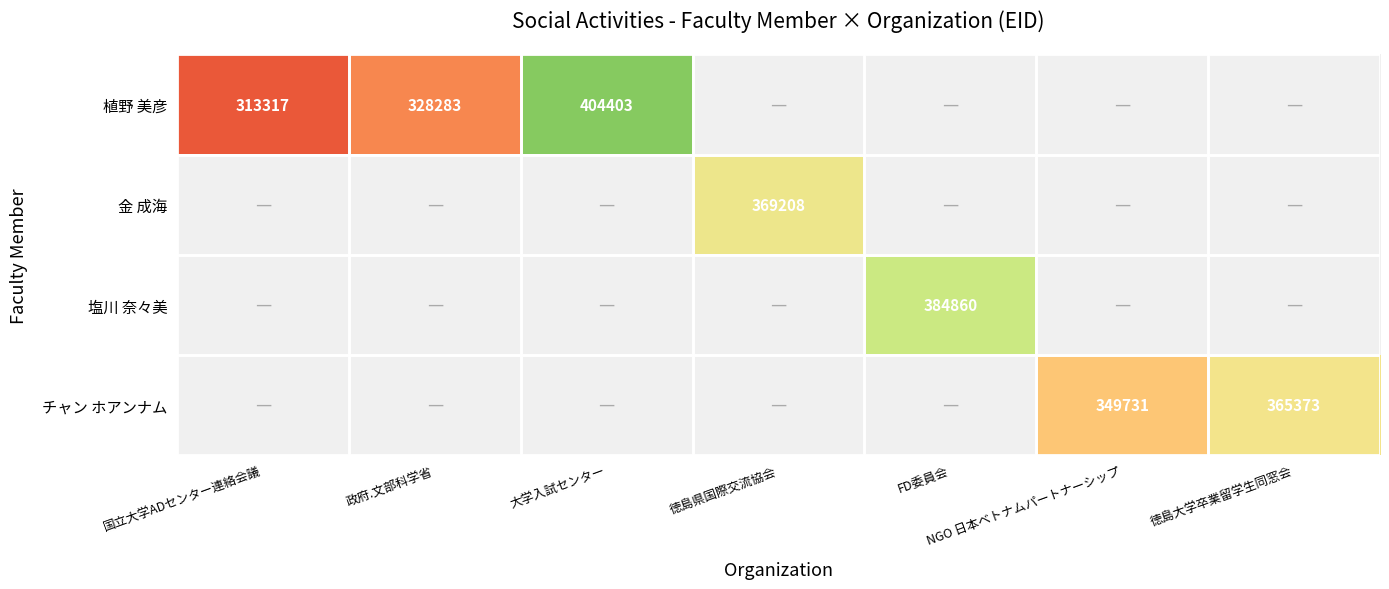

The value of 植野 美彦 at 政府.文部科学省 is 328283. True or false?

True